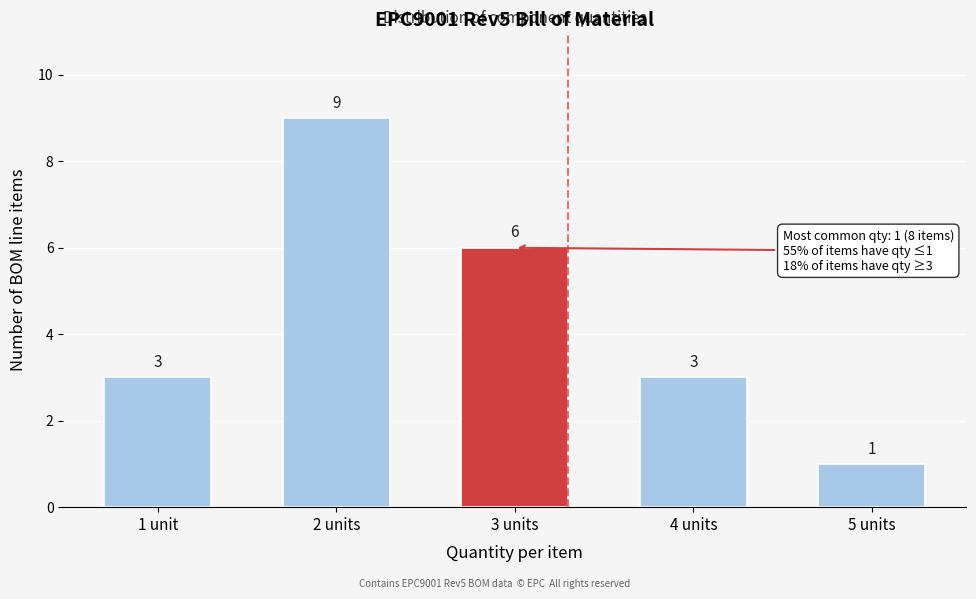

Reading left to right, extract all data points from this chart.

1 unit=3	2 units=9	3 units=6	4 units=3	5 units=1